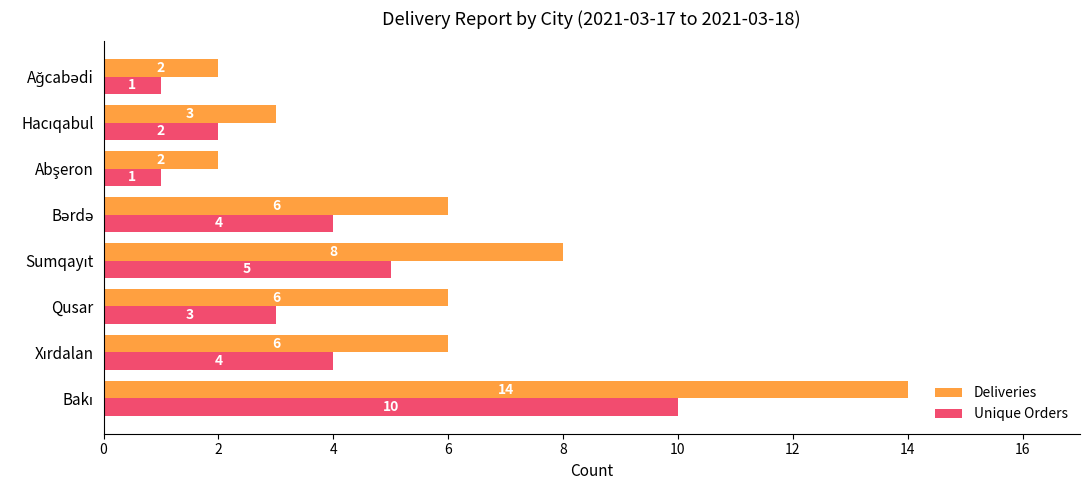

Count the number of categories in the chart.

8